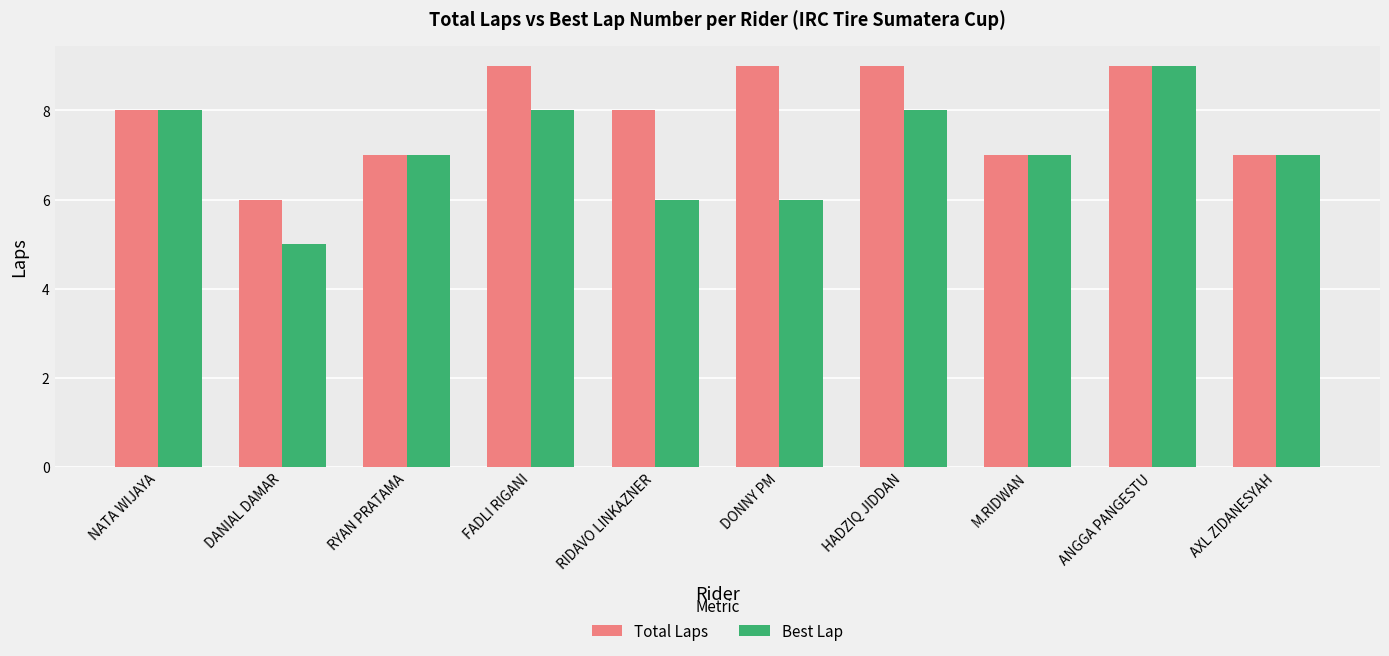

How many series are shown in this chart?

2